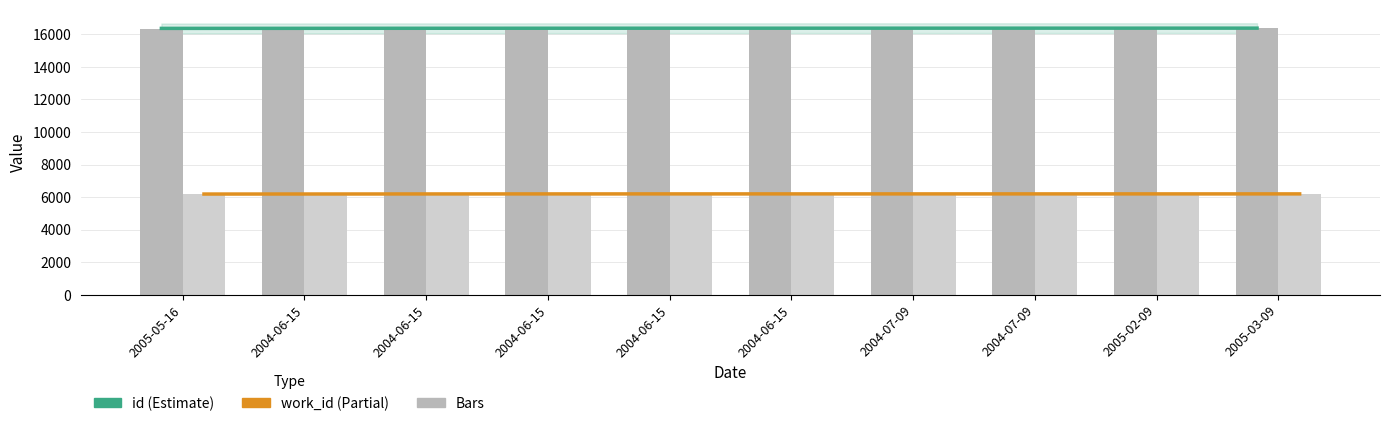

Between 2004-06-15 and 2004-06-15, which is larger?

2004-06-15